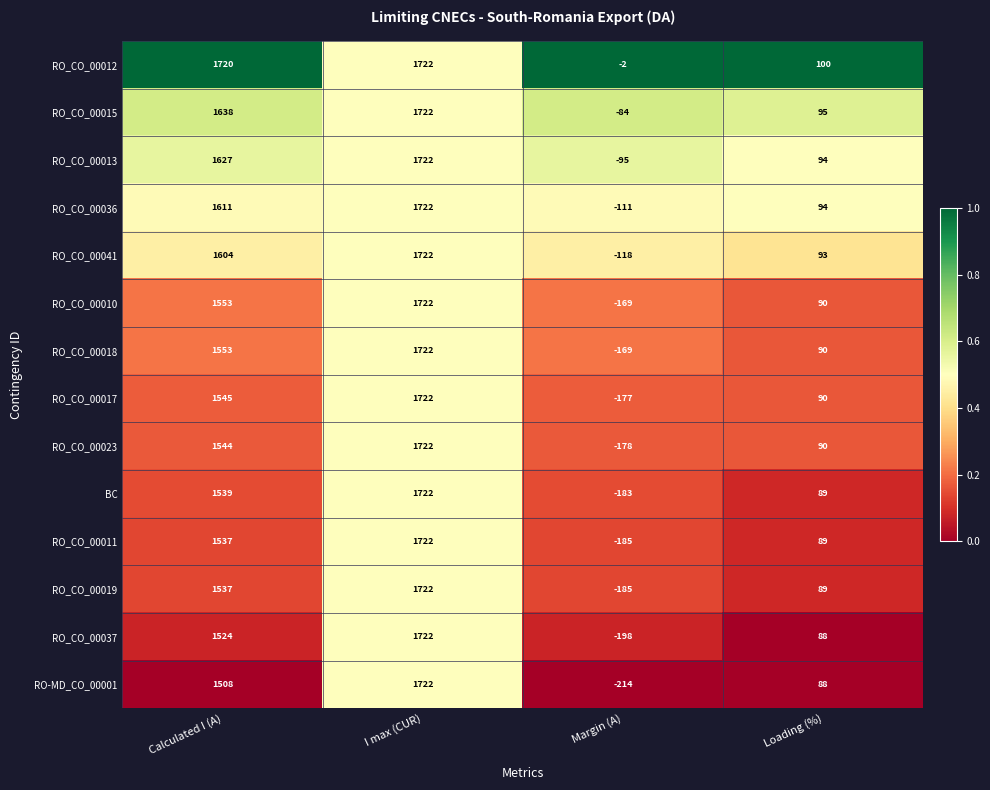

Is it true that RO_CO_00023 equals -178 at Margin (A)?

True